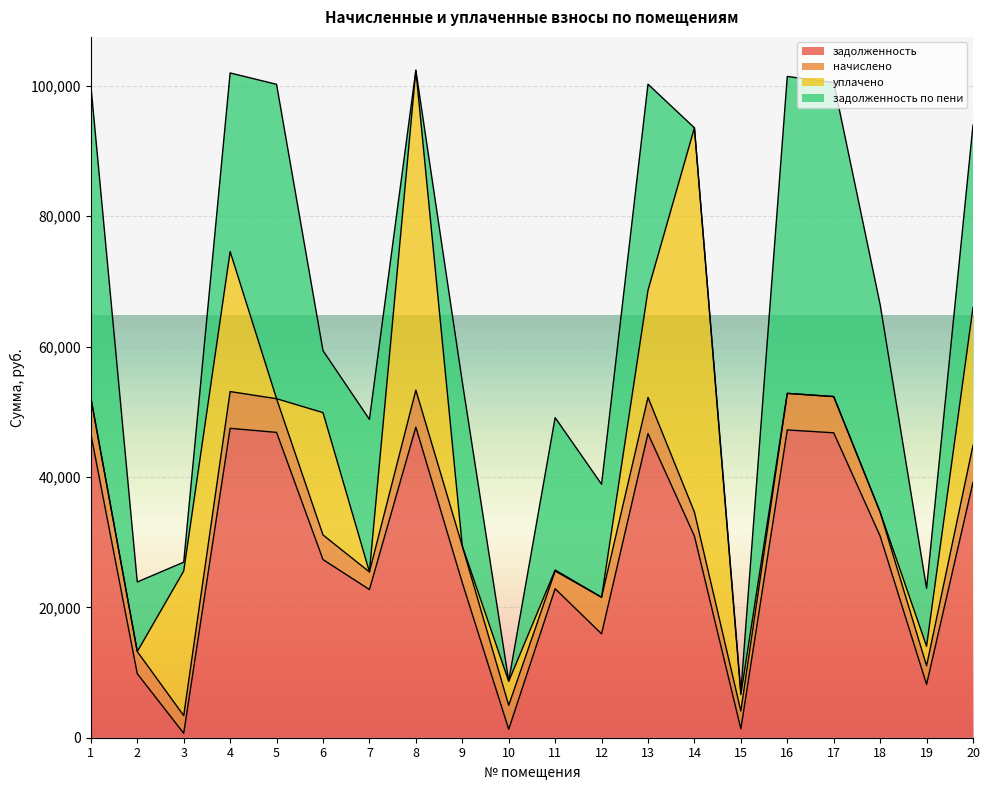

True or false: задолженность has more than 0 interior local peaks.

True